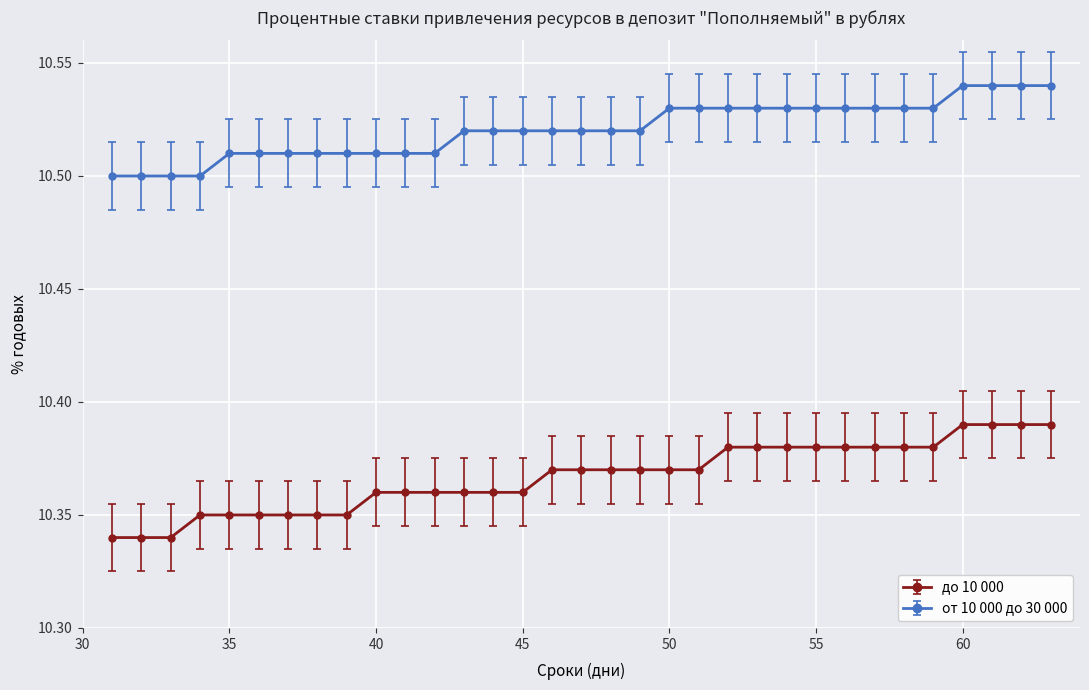

Which series has the largest total across all categories?

от 10 000 до 30 000